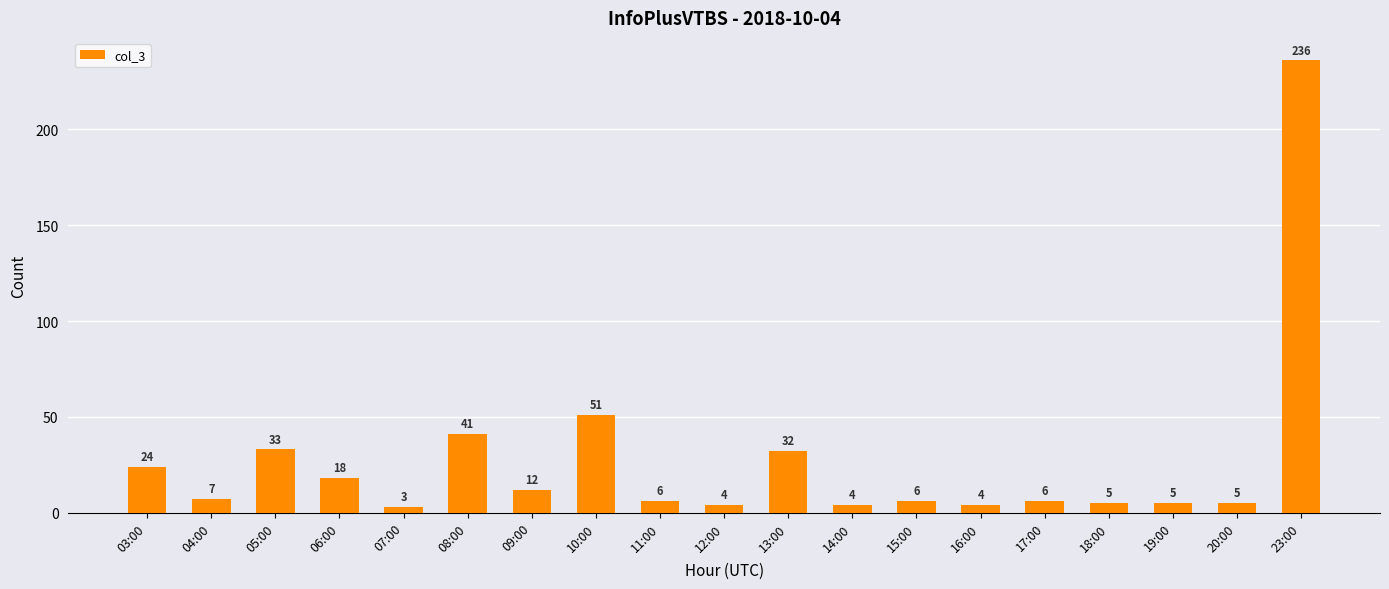

Where is the data nearest to the value 119?

10:00